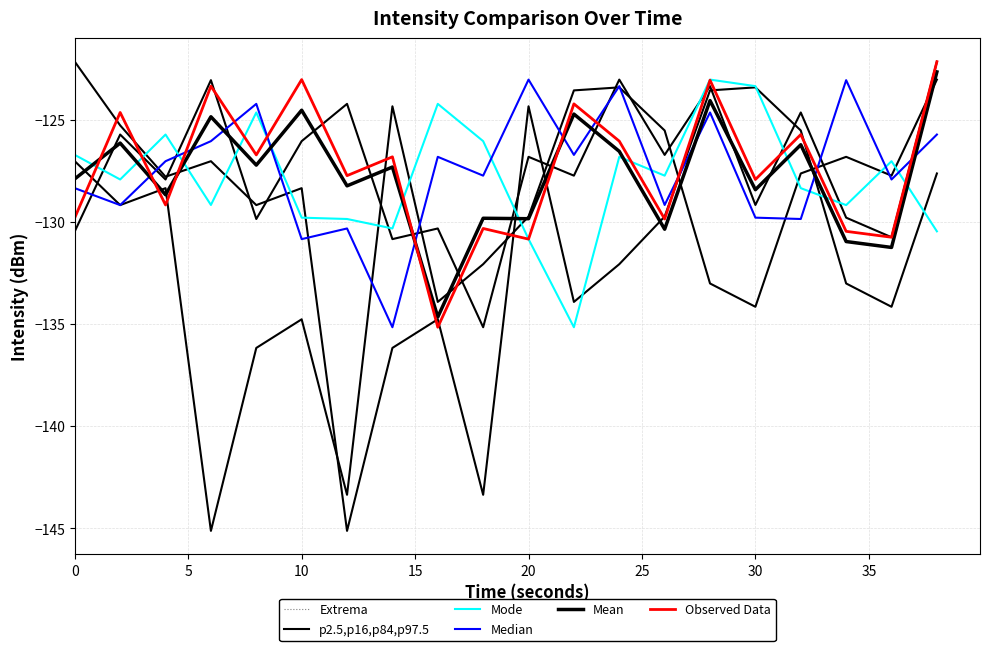

At which category does p2.5,p16,p84,p97.5 reach its first local peak?

5